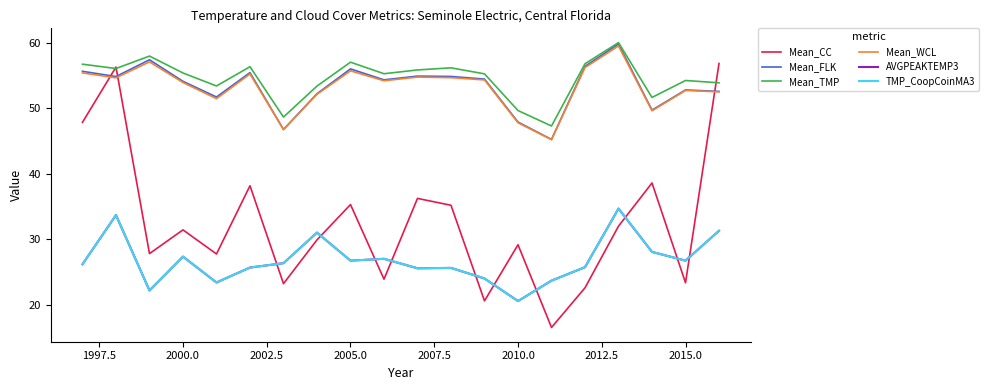

Does the chart display data point markers on the line(s)?

No